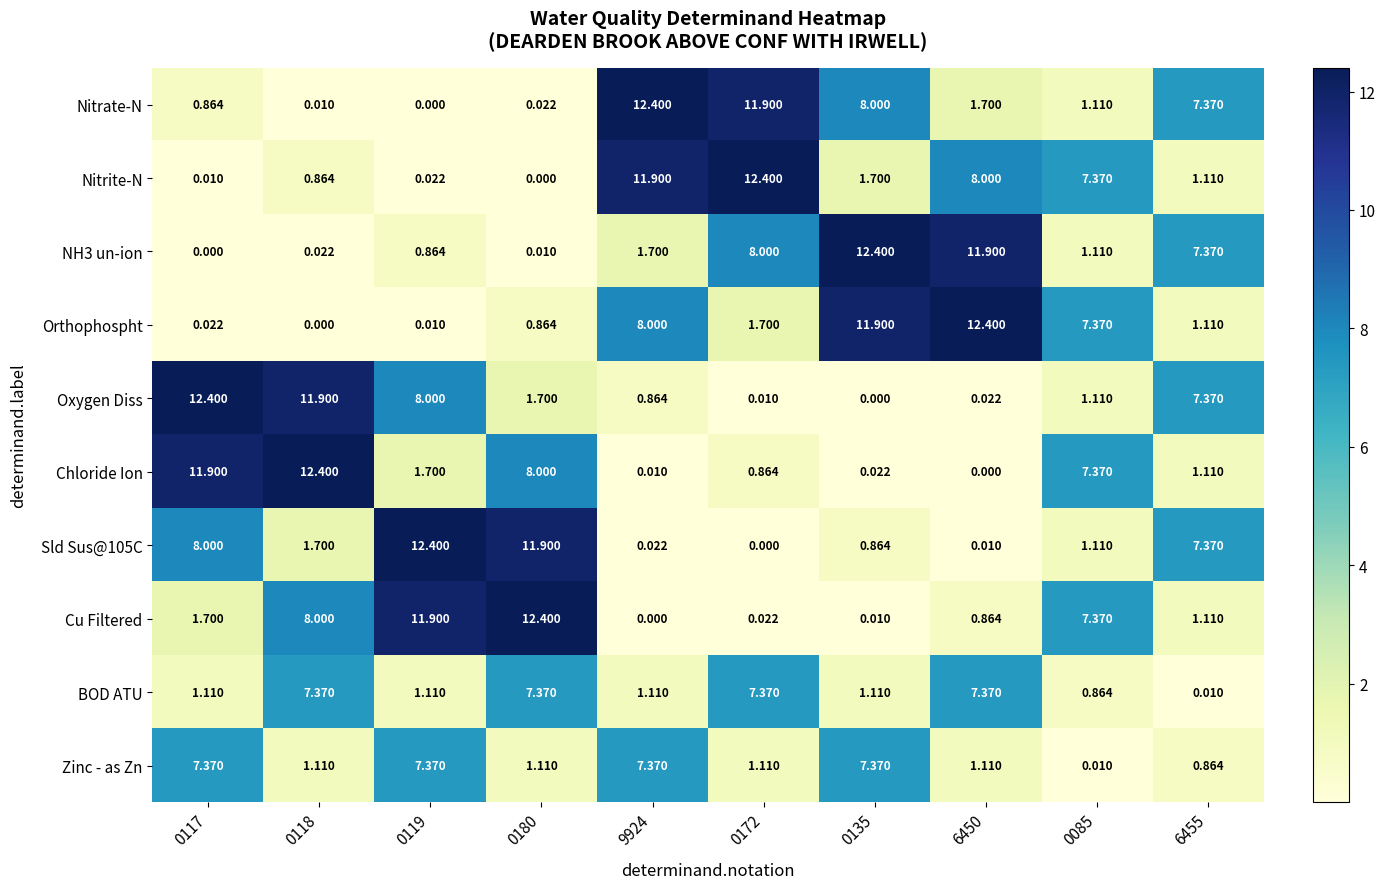

Is the value of Oxygen Diss at 0180 greater than the value of Nitrate-N at 0172?

No